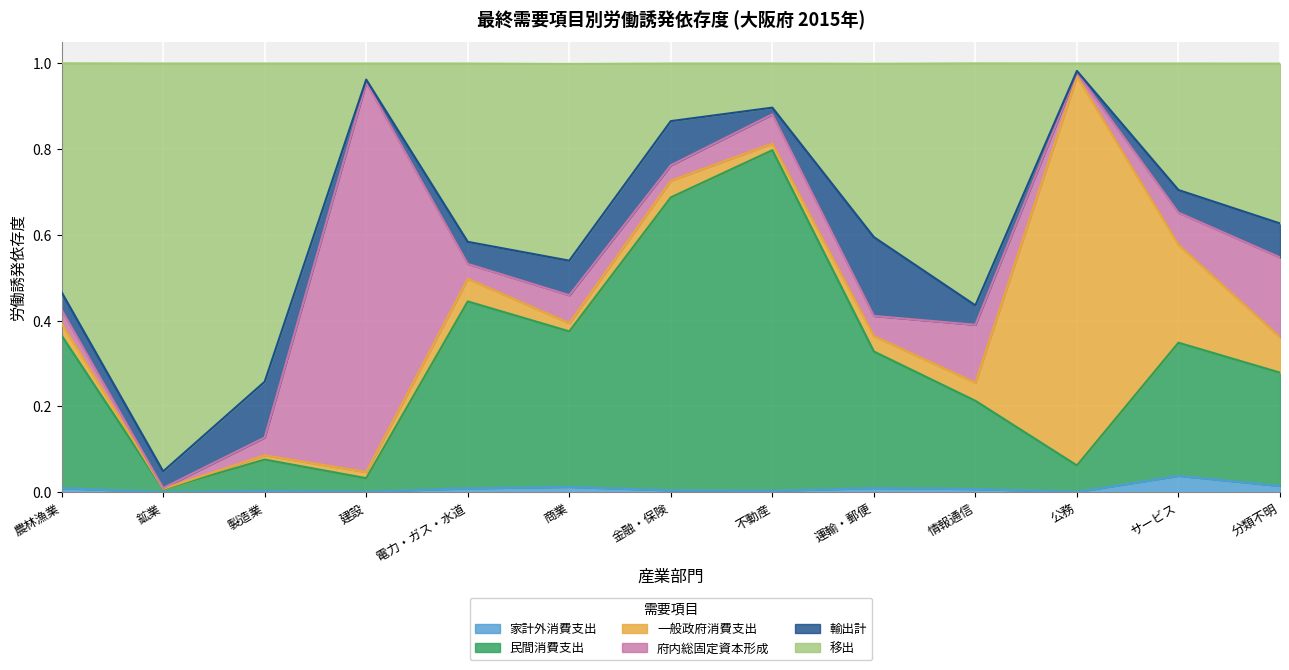

How many lines are shown in the chart?

6